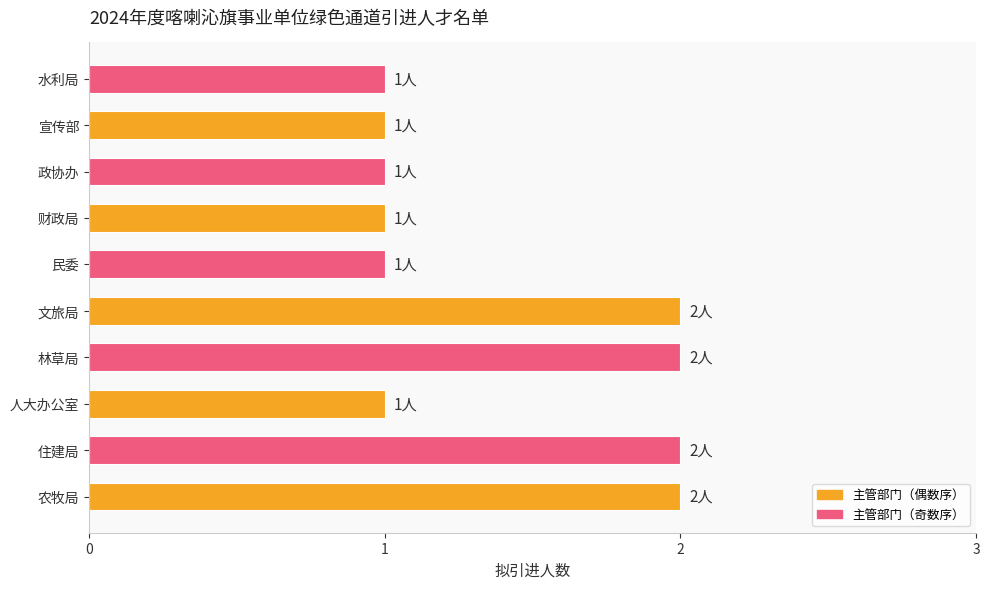

Reading bottom to top, transcribe all the data shown in this chart.

农牧局=2	住建局=2	人大办公室=1	林草局=2	文旅局=2	民委=1	财政局=1	政协办=1	宣传部=1	水利局=1